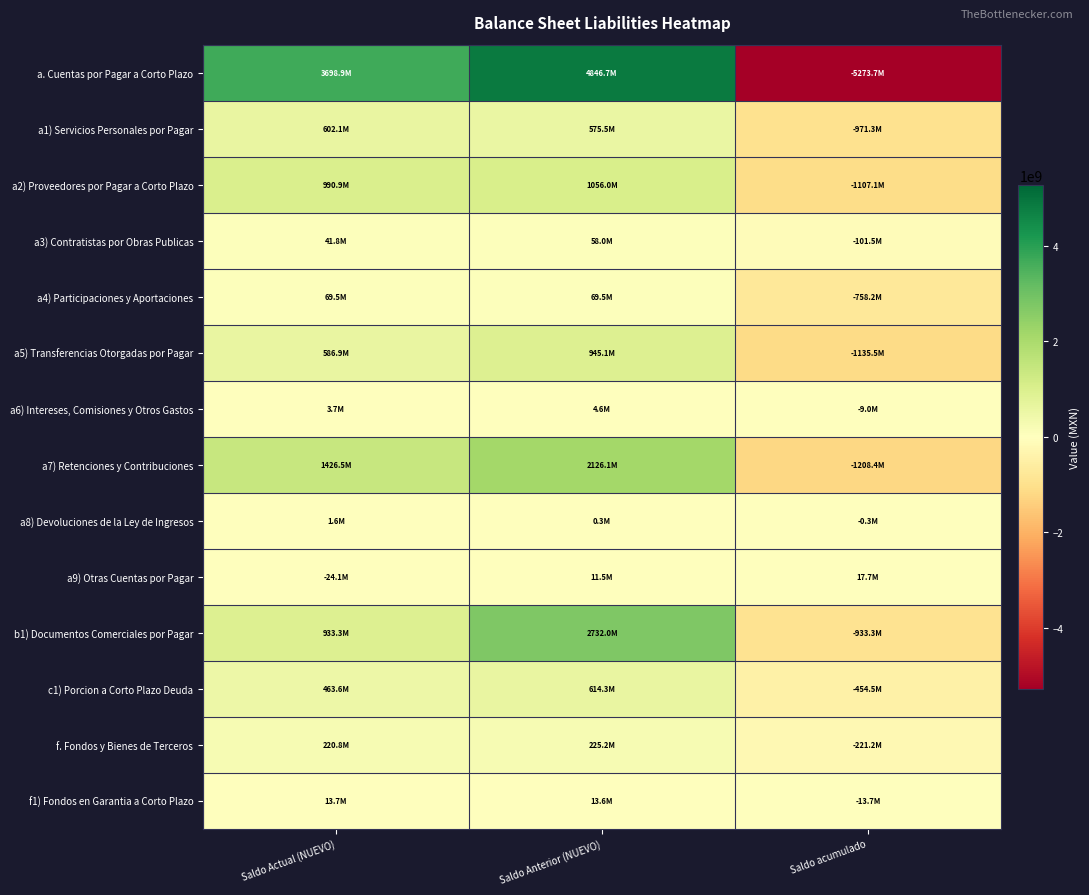

Which has a higher value, Saldo Anterior (NUEVO) or Saldo acumulado?

Saldo Anterior (NUEVO)